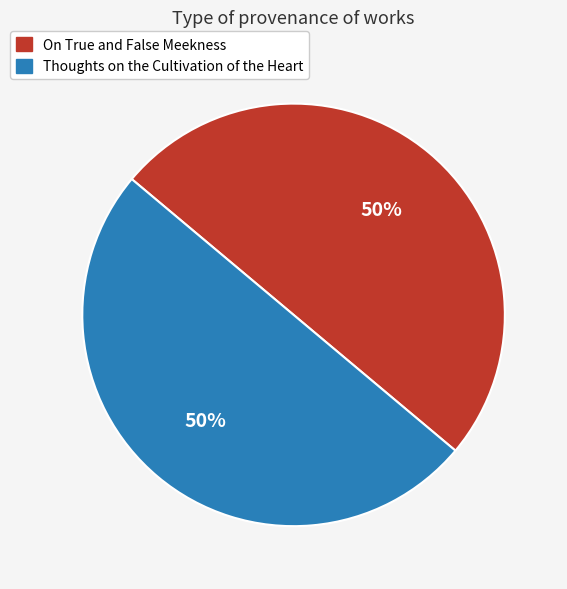

The On True and False Meekness slice represents 40% of the pie. True or false?

False